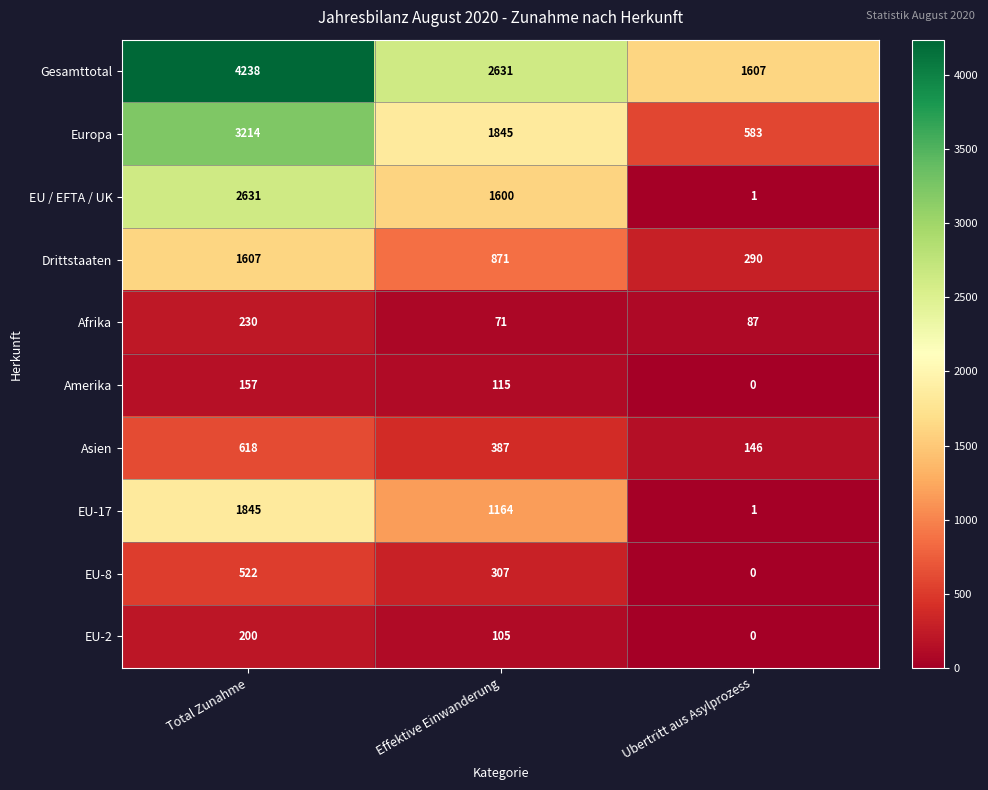

Reading right to left, transcribe all the data shown in this chart.

Gesamttotal: 1607	2631	4238
Europa: 583	1845	3214
EU / EFTA / UK: 1	1600	2631
Drittstaaten: 290	871	1607
Afrika: 87	71	230
Amerika: 0	115	157
Asien: 146	387	618
EU-17: 1	1164	1845
EU-8: 0	307	522
EU-2: 0	105	200